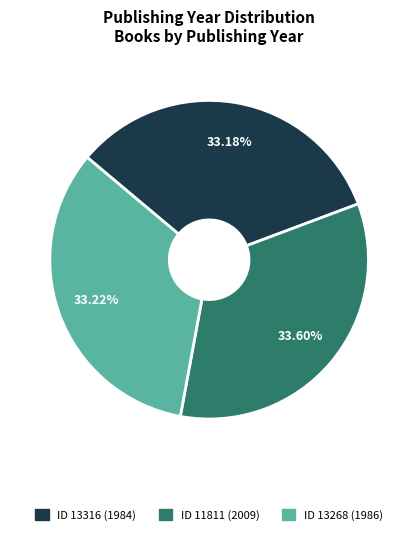

Is ID 13316 (1984) the majority of the pie?

No